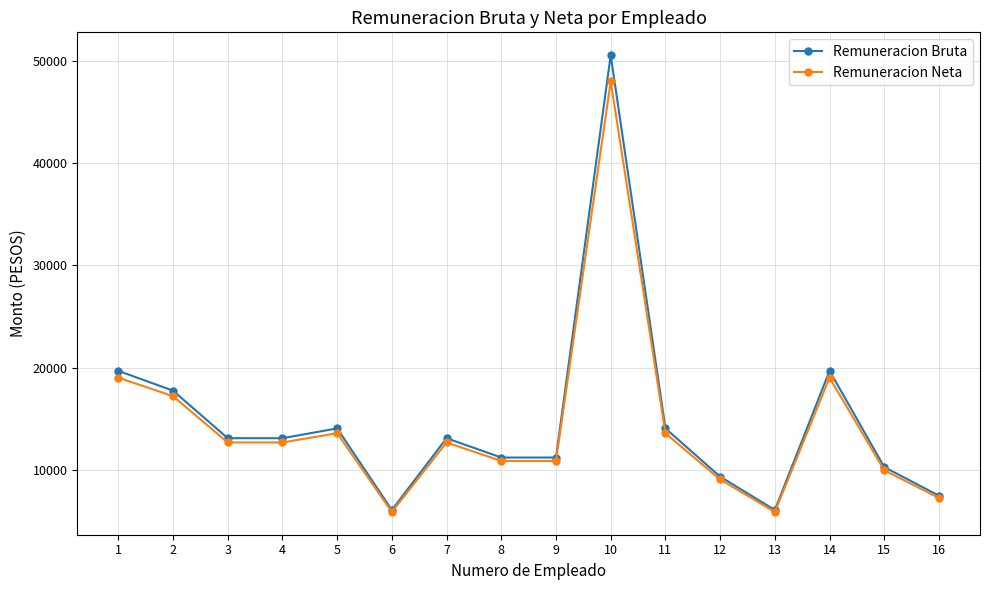

Between 11 and 16, which series saw the biggest shift?

Remuneracion Bruta